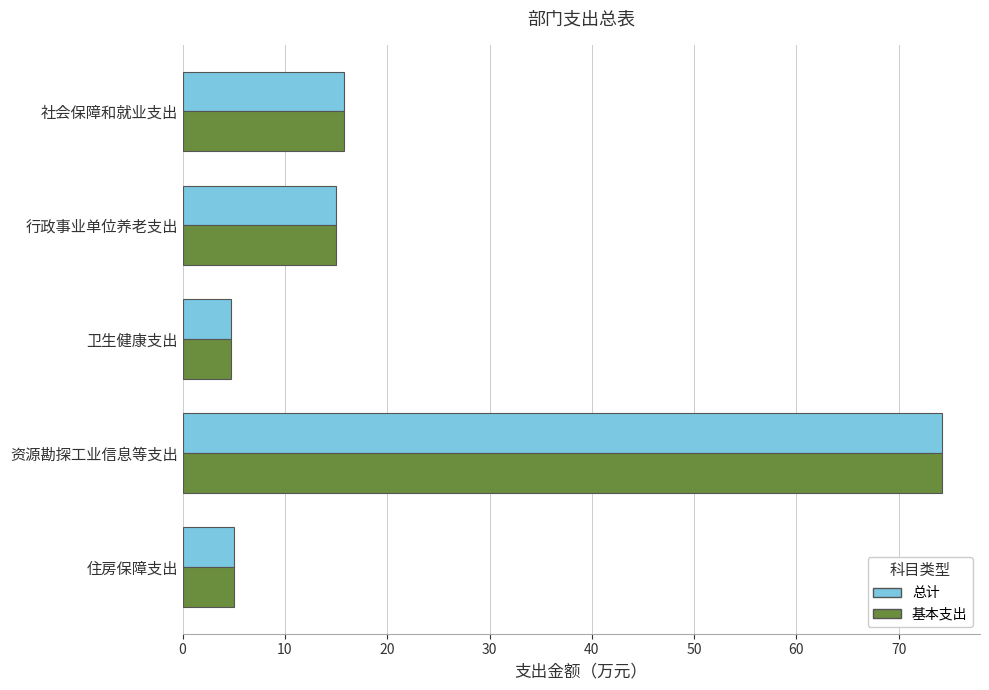

At which label does 总计 reach its peak?

资源勘探工业信息等支出